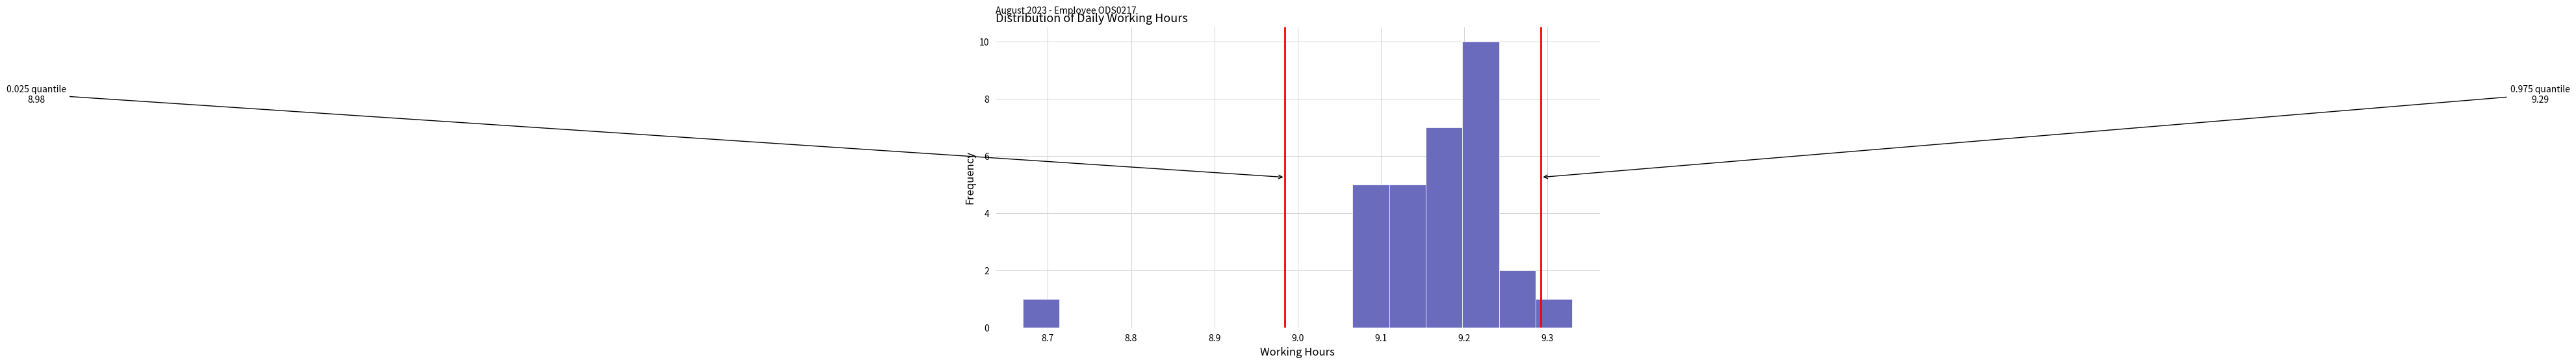

Over which range of the x-axis is the bar tallest?

9.198 to 9.242